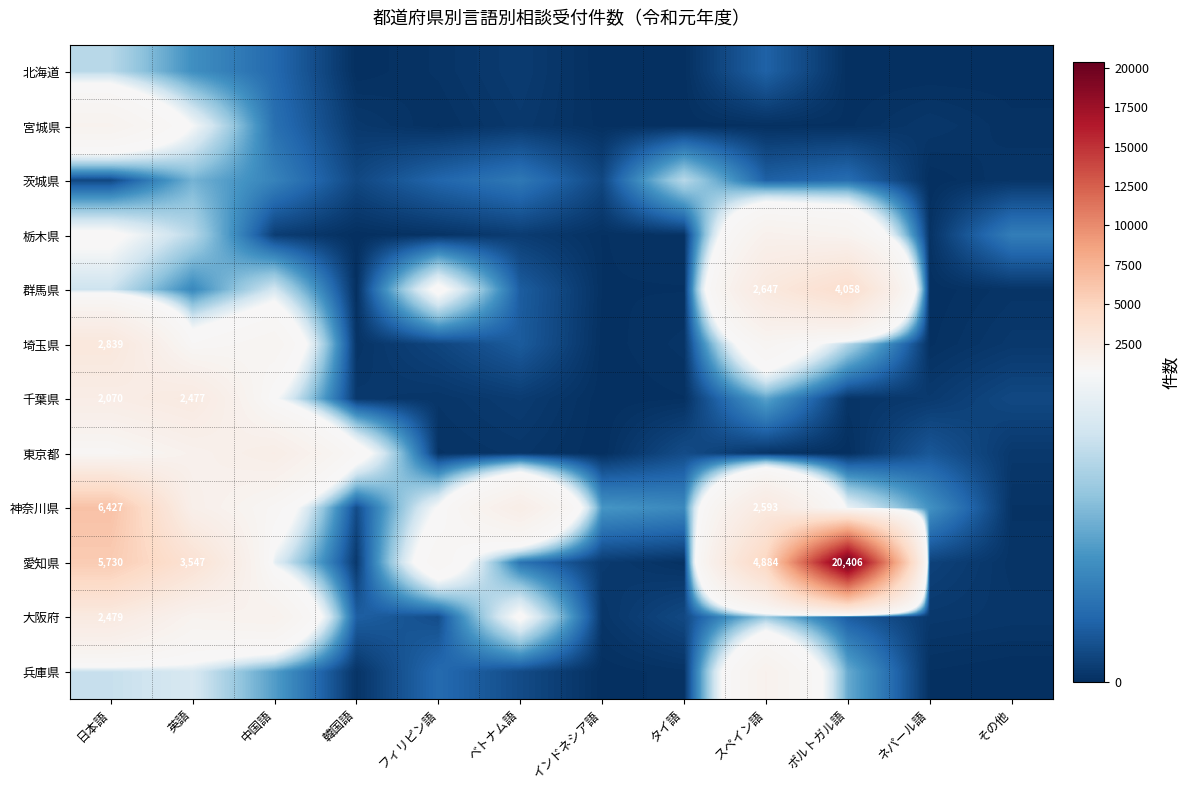

How many distinct data groups are displayed?

12